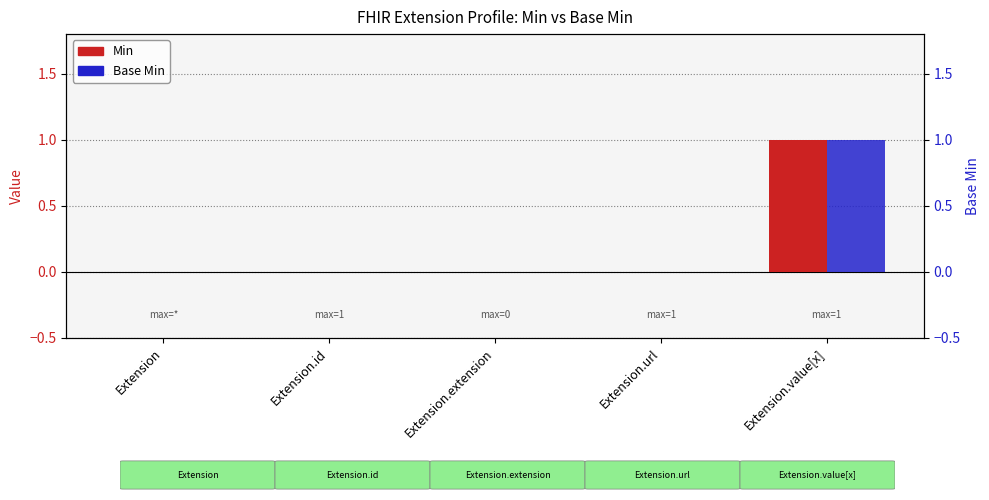

Reading left to right, extract all data points from this chart.

Min: 0	0	0	0	1
Base Min: 0	0	0	0	1